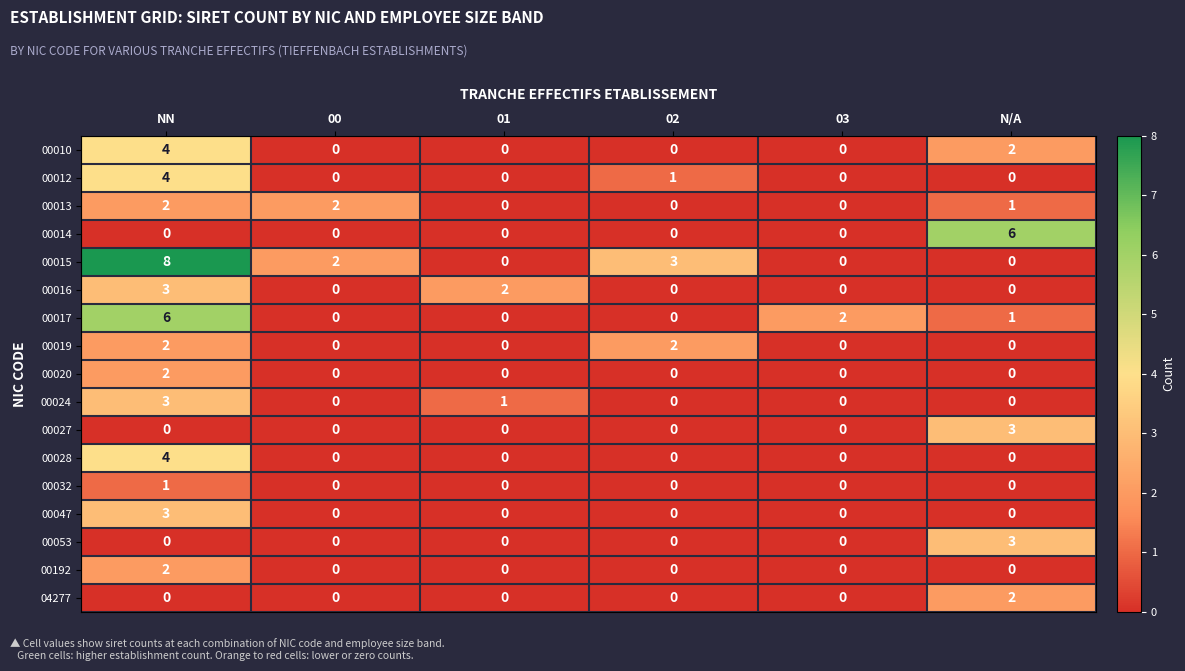

How many data points in 00024 are above 0?

2